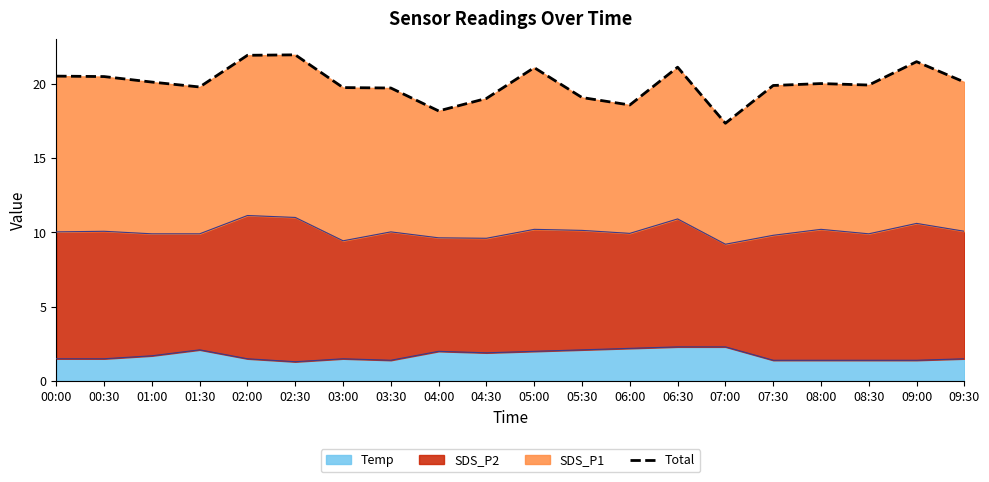

The value of Temp at 06:00 is 0.5. True or false?

False